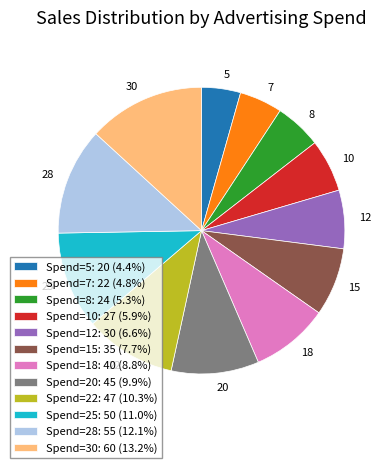

Which slice is the largest?

30